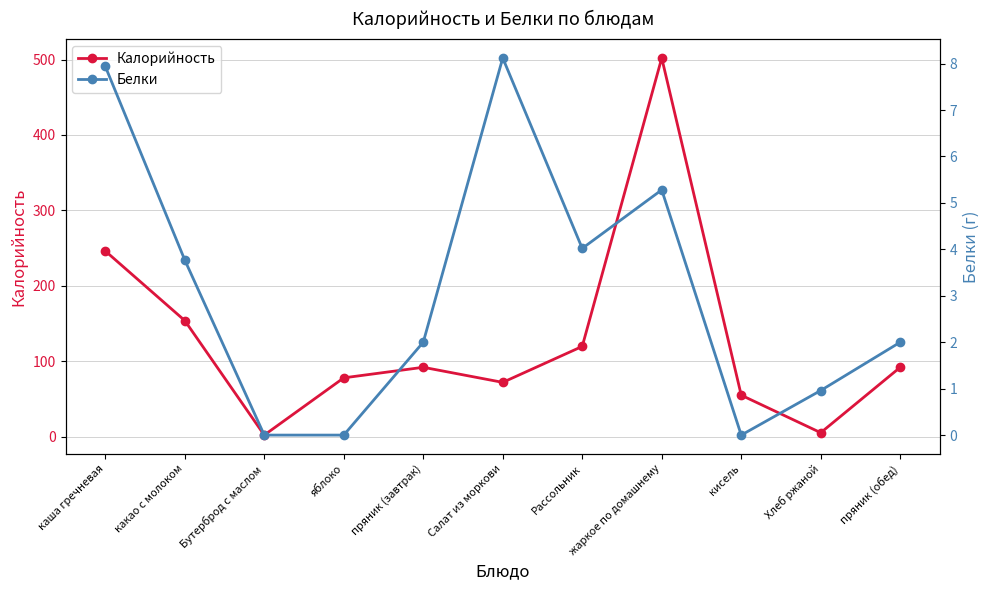

True or false: Белки has more than 2 interior local peaks.

False